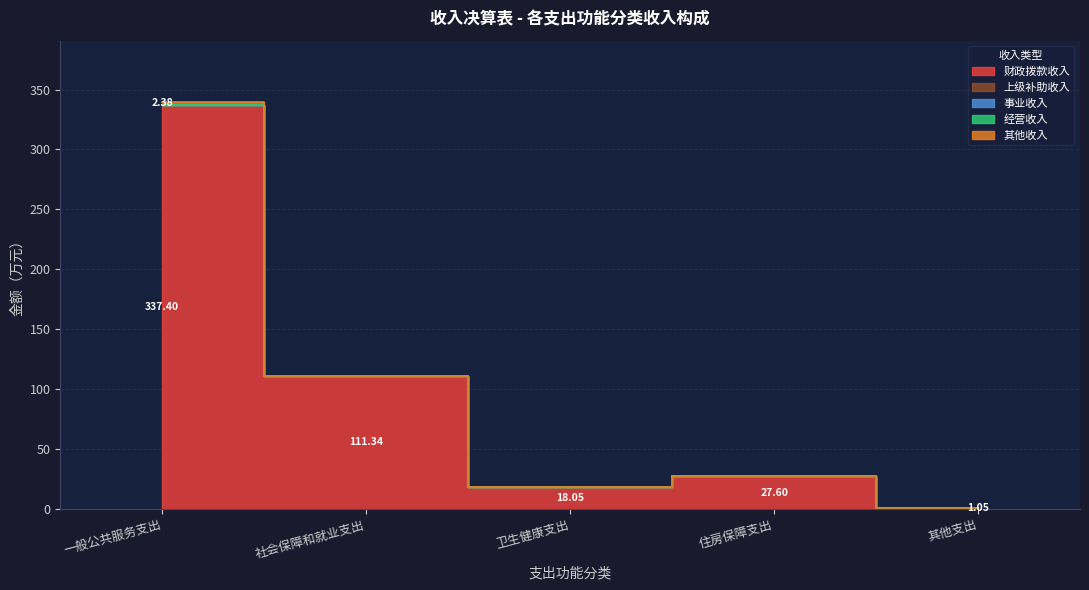

List the labels in order of 经营收入 value, largest first.

一般公共服务支出, 社会保障和就业支出, 卫生健康支出, 住房保障支出, 其他支出